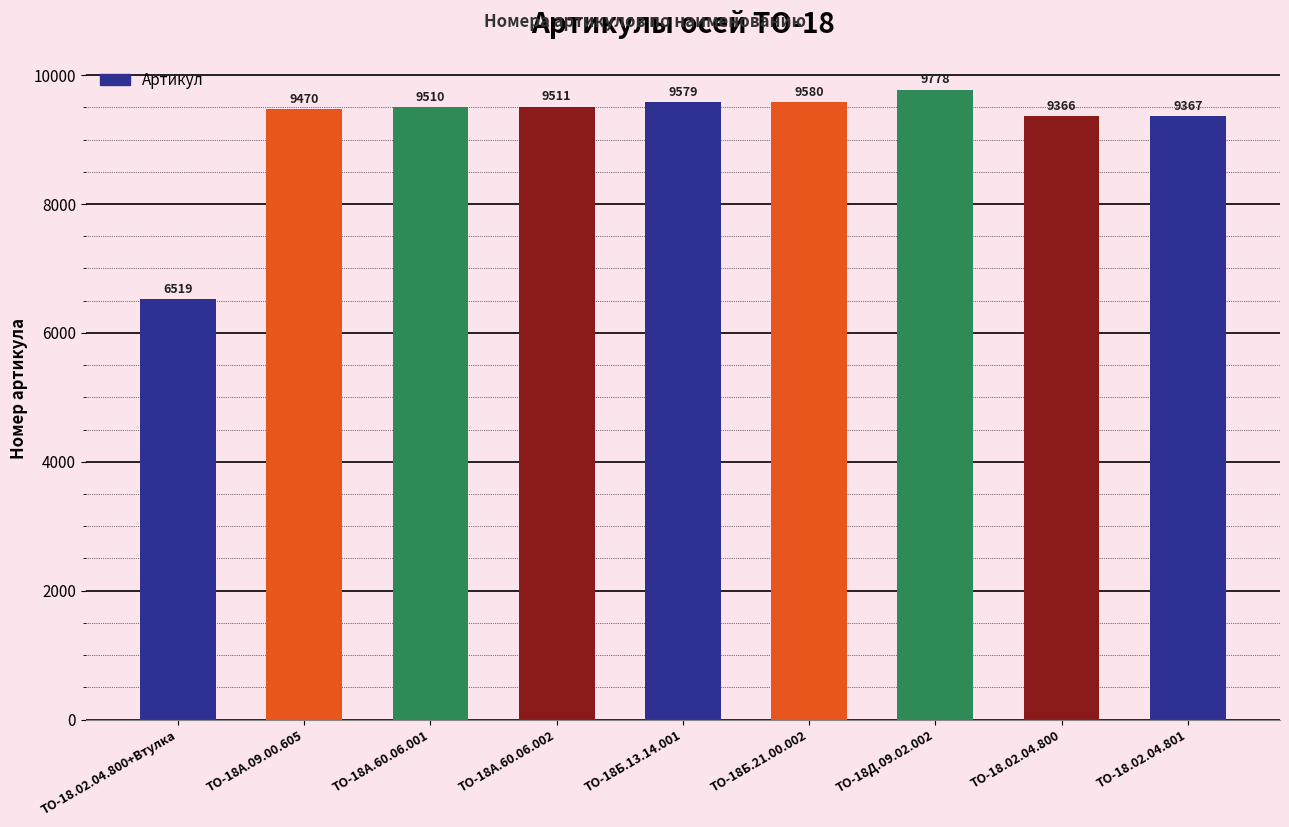

Rank the categories by value from lowest to highest.

ТО-18.02.04.800+Втулка, ТО-18.02.04.800, ТО-18.02.04.801, ТО-18А.09.00.605, ТО-18А.60.06.001, ТО-18А.60.06.002, ТО-18Б.13.14.001, ТО-18Б.21.00.002, ТО-18Д.09.02.002